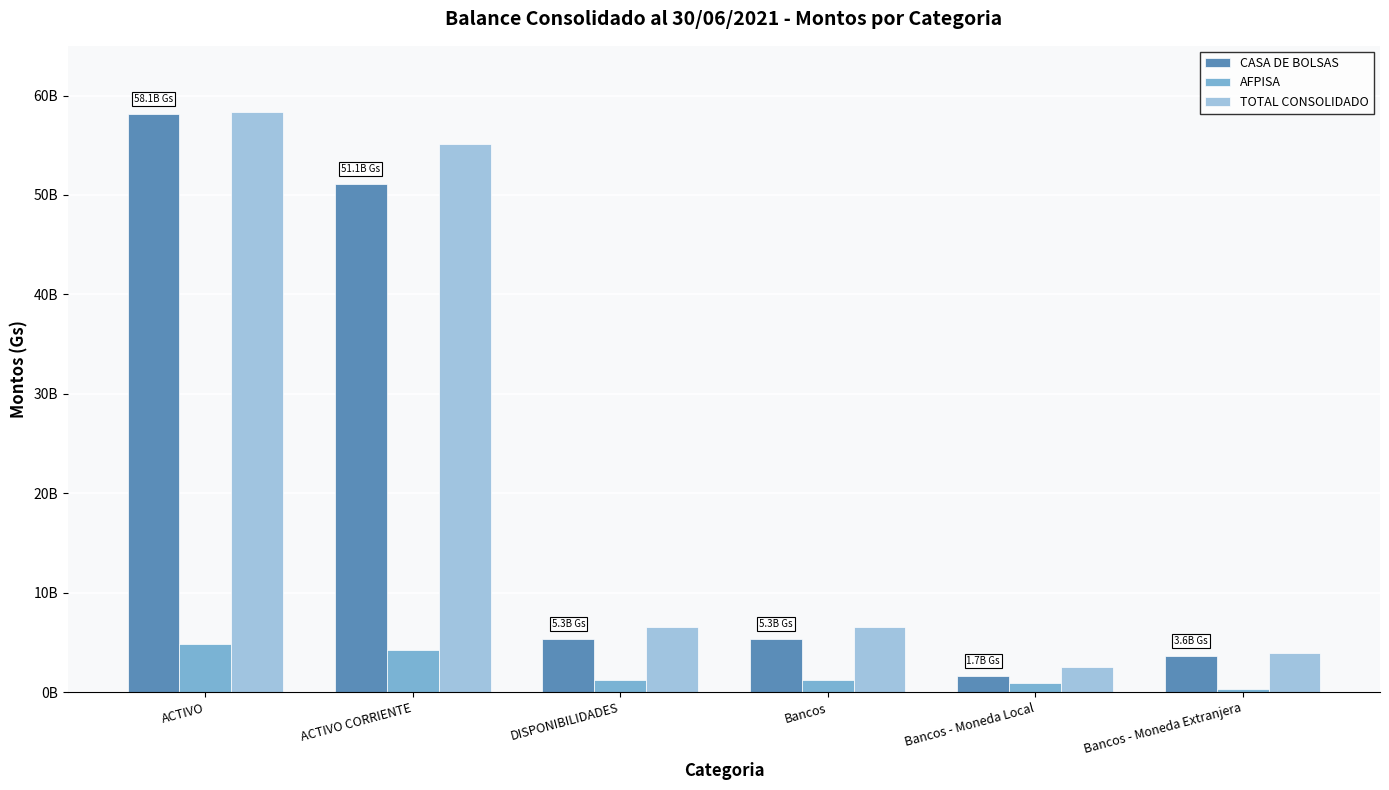

What are all the series names shown in the legend?

CASA DE BOLSAS, AFPISA, TOTAL CONSOLIDADO